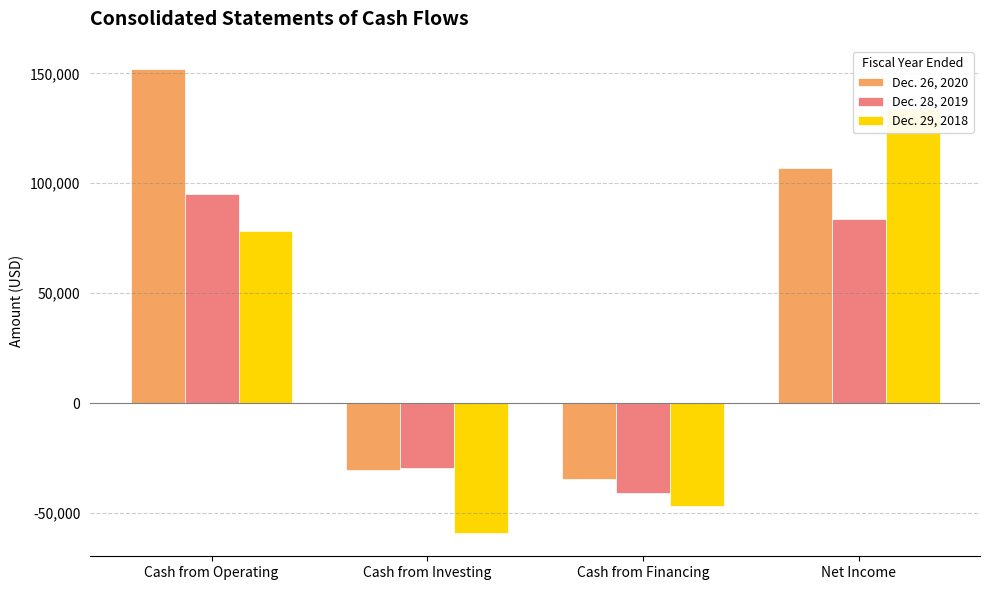

What is the difference between the highest and lowest values at Cash from Investing?

29586